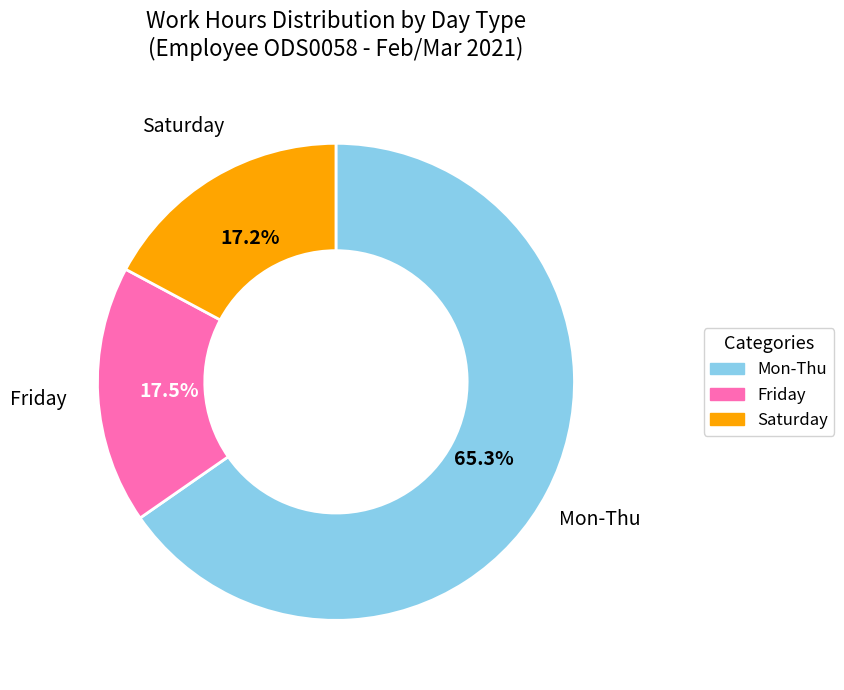

Is there any slice that represents more than half of the pie?

Yes